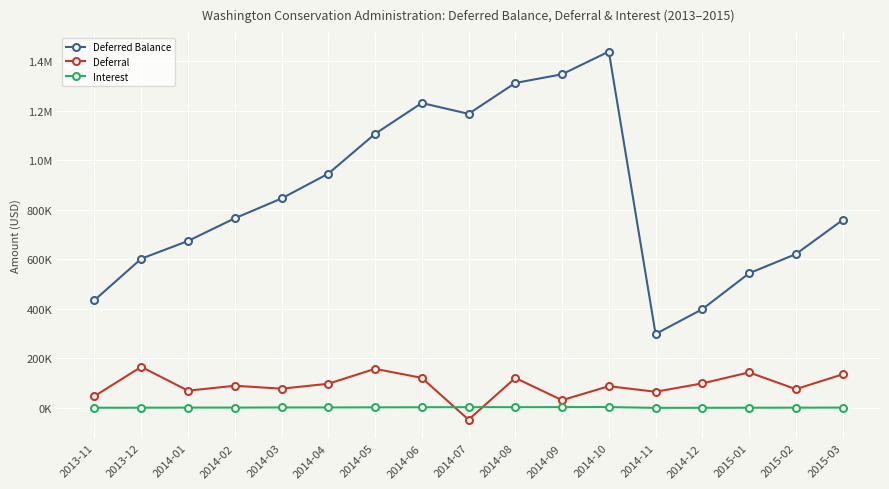

What are all the series names shown in the legend?

Deferred Balance, Deferral, Interest